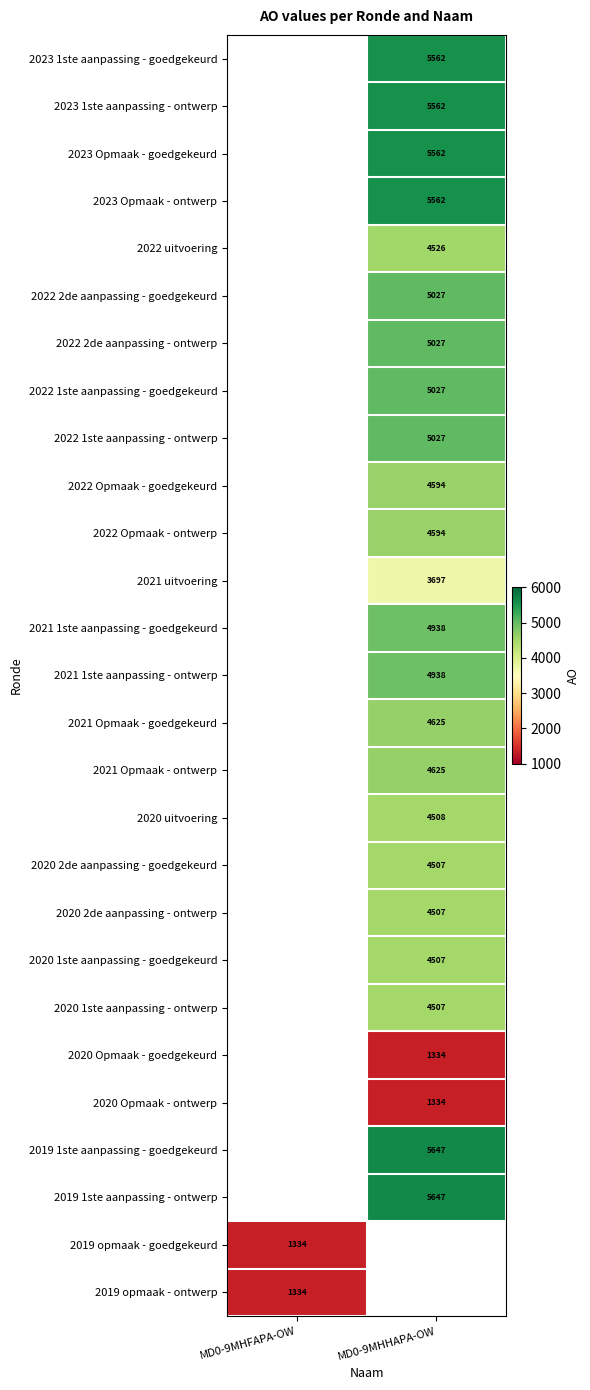

True or false: 2020 uitvoering has a value of 1983 at MD0-9MHHAPA-OW.

False